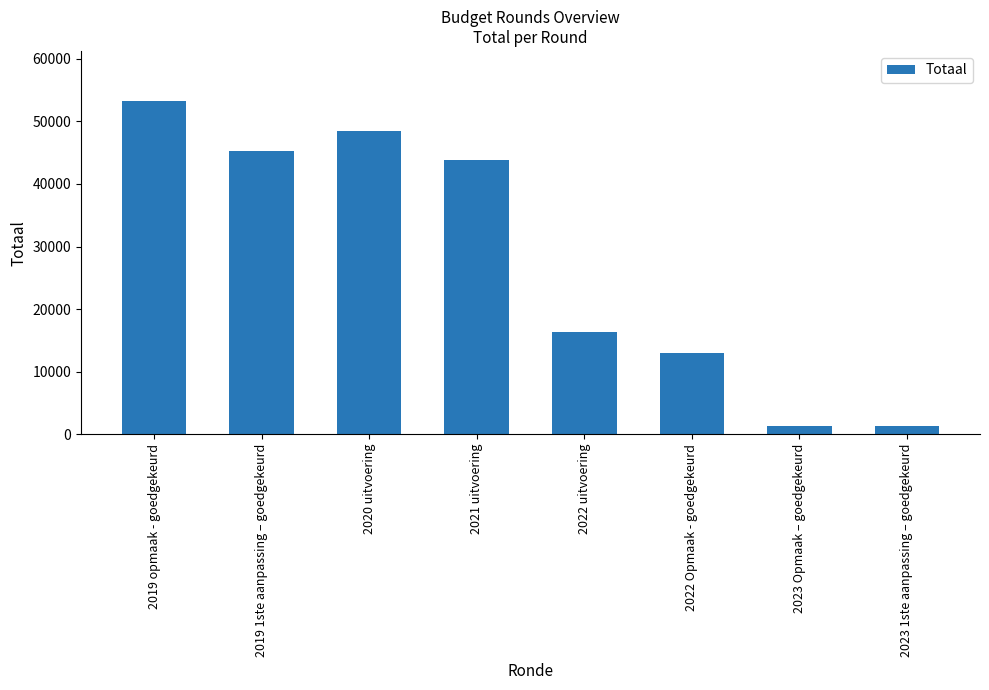

Does the chart contain any negative values?

No